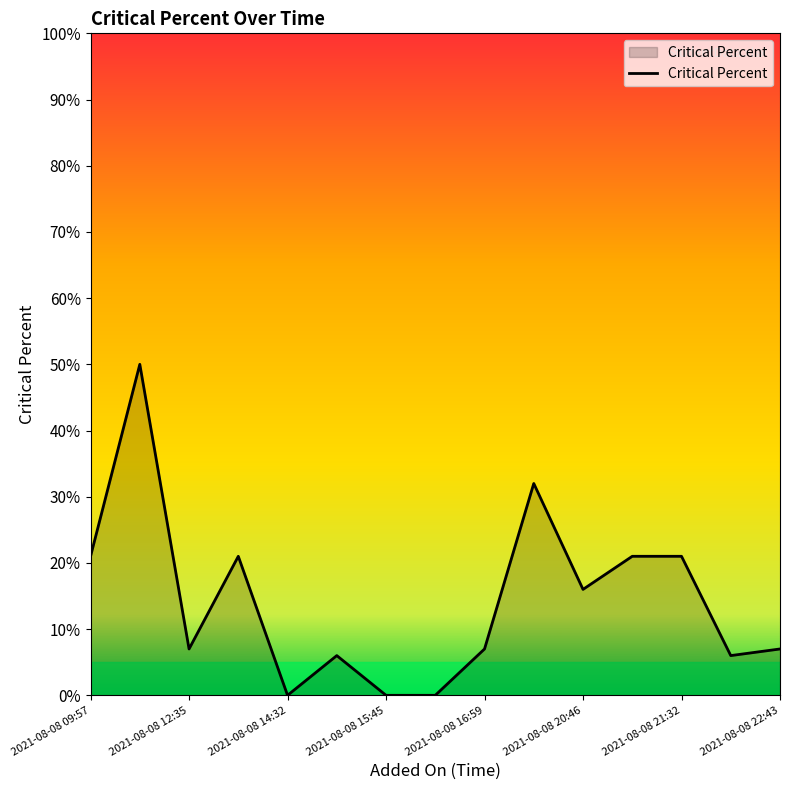

What is the greatest value displayed?

50